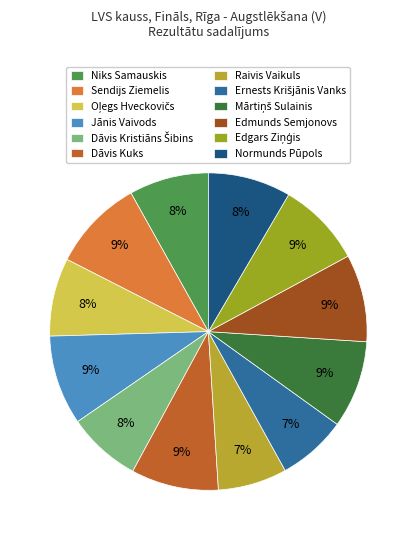

How many slices are in this pie chart?

12